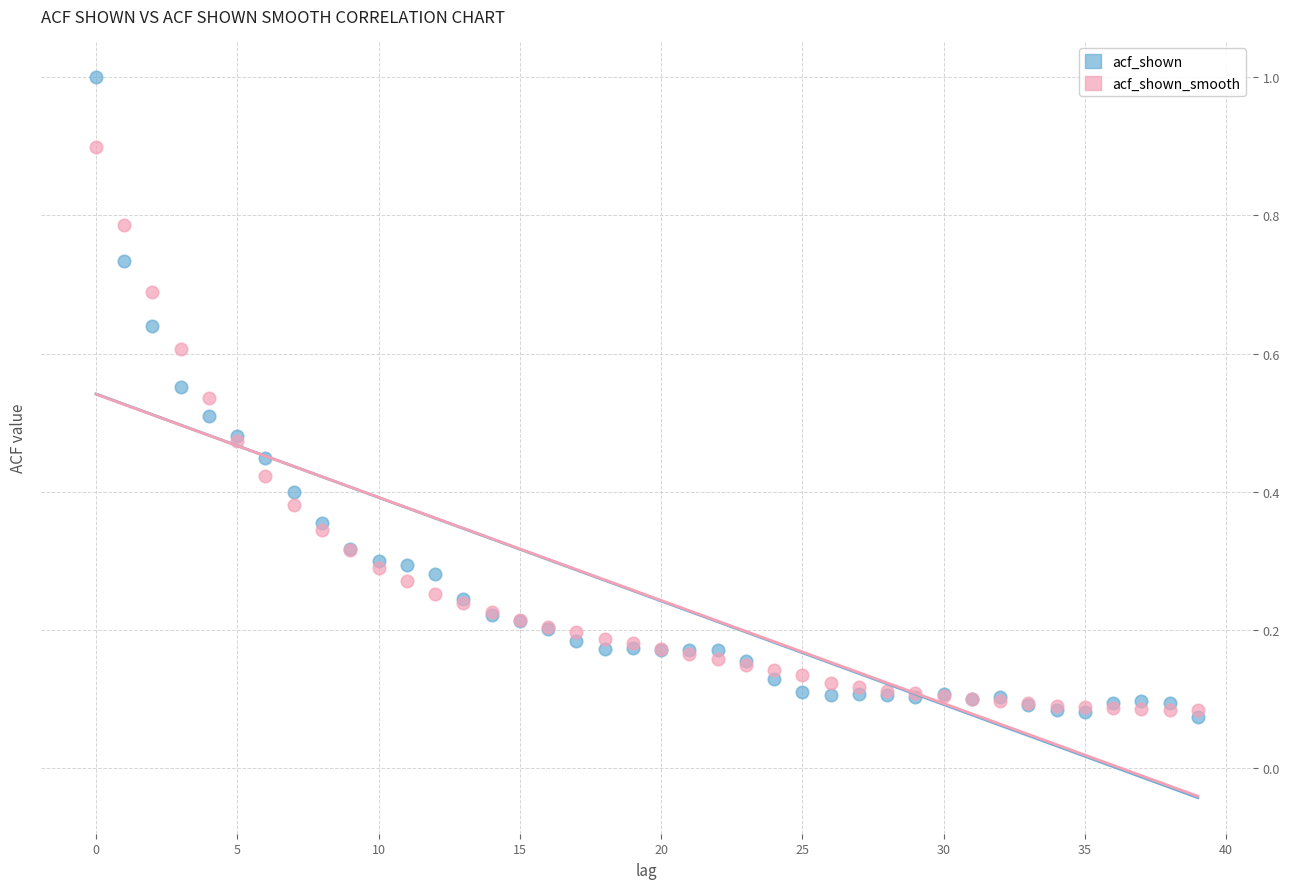

What are all the series names shown in the legend?

acf_shown, acf_shown_smooth